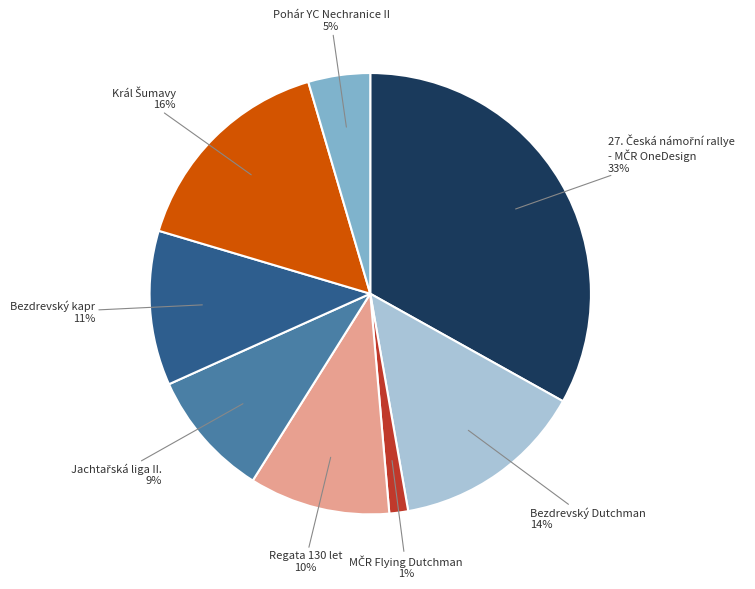

Is there any slice that represents more than half of the pie?

No